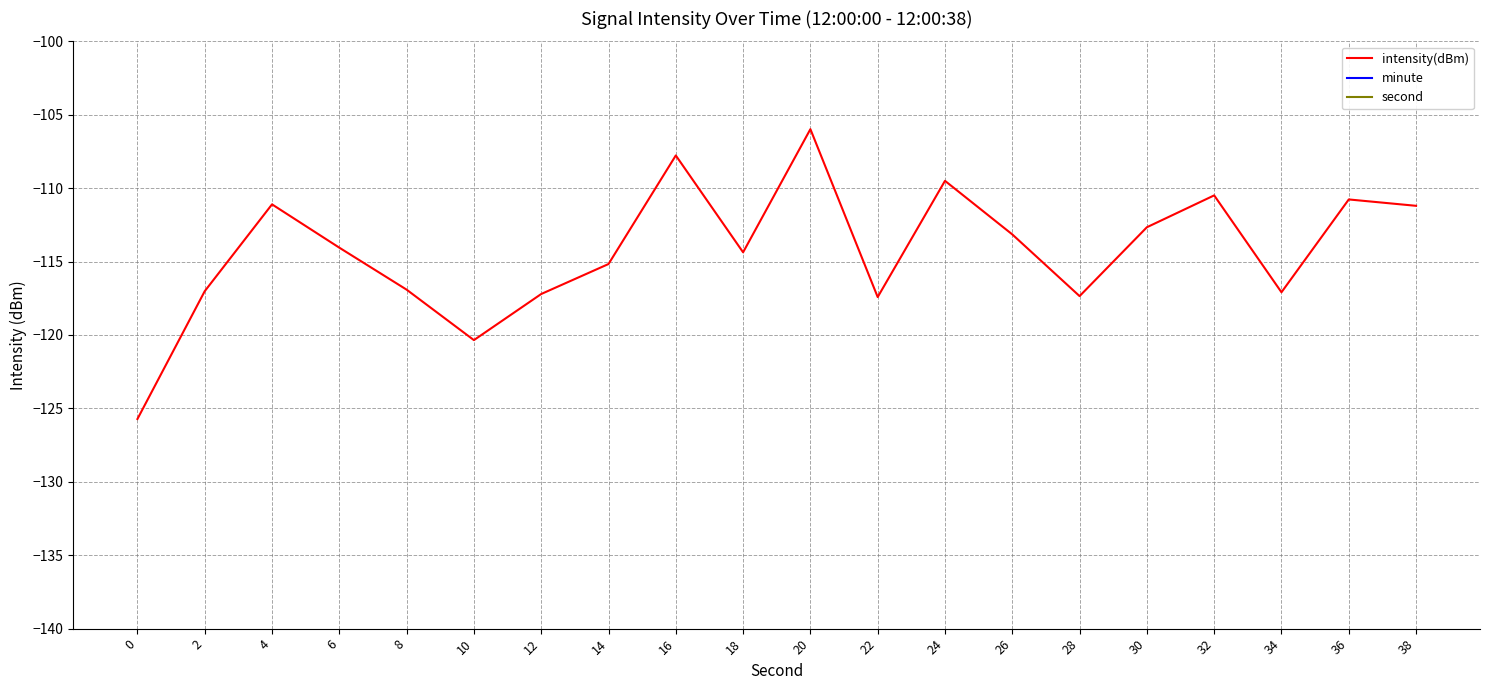

How many values in the intensity(dBm) series are below -114?

11